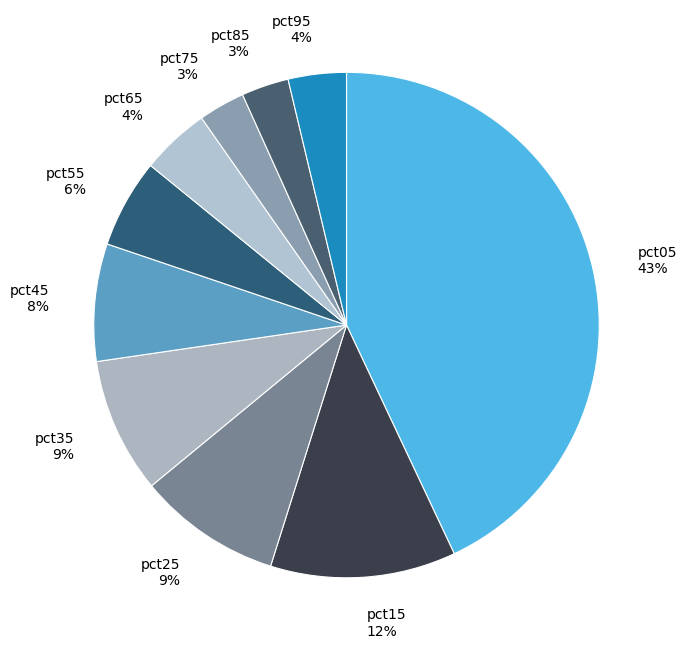

To the nearest percent, what is the average slice percentage?

10%